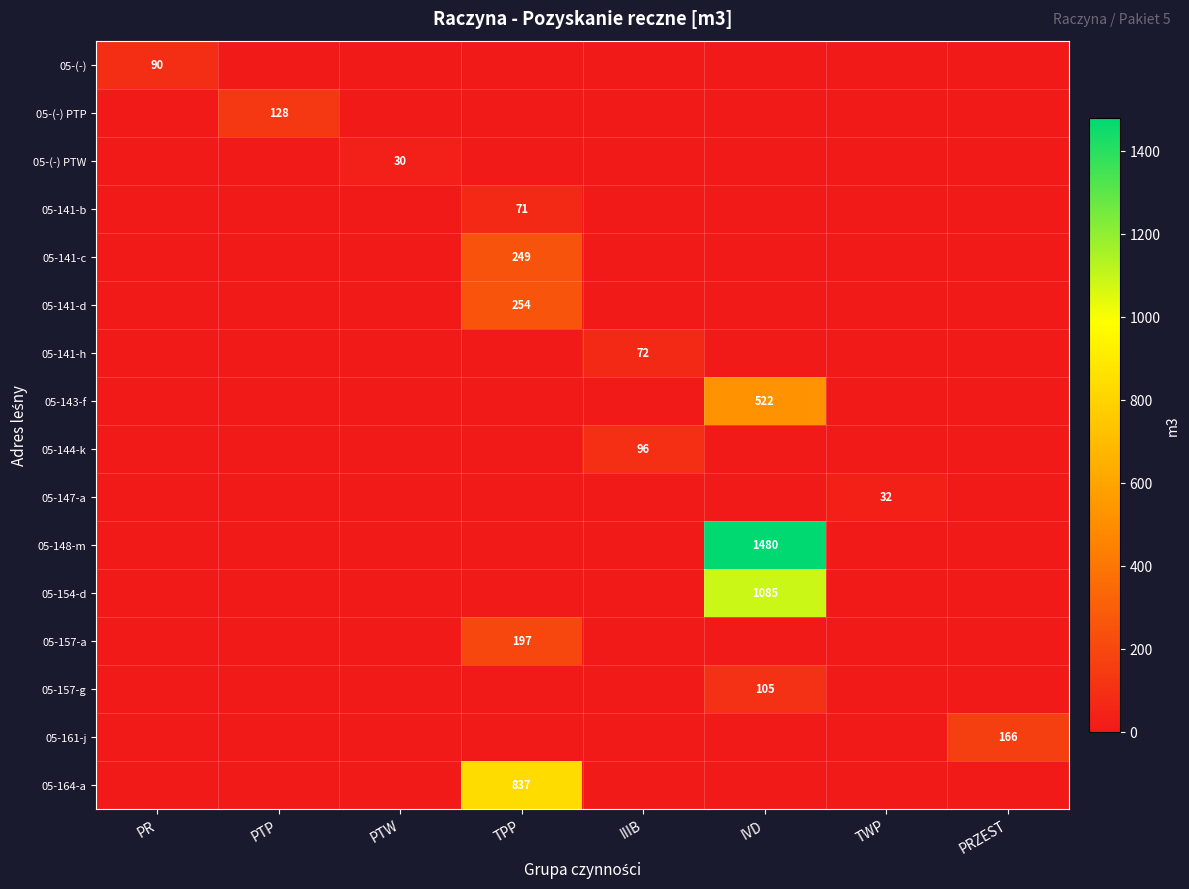

Count the number of categories in the chart.

8